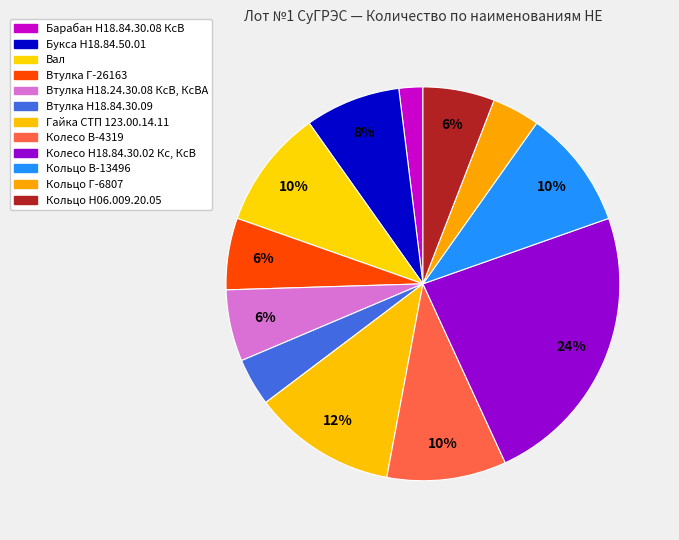

True or false: Кольцо В-13496 accounts for 23% of the total.

False